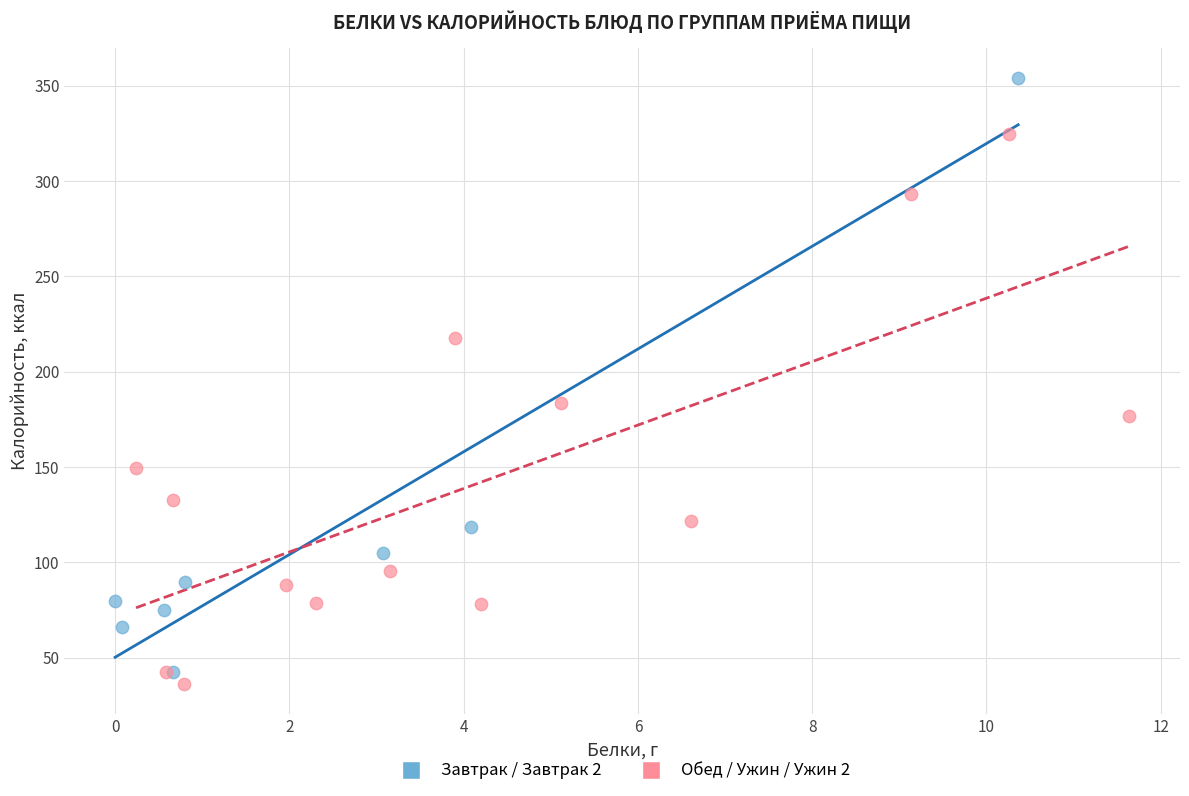

Which series contains the highest Y value?

Завтрак / Завтрак 2